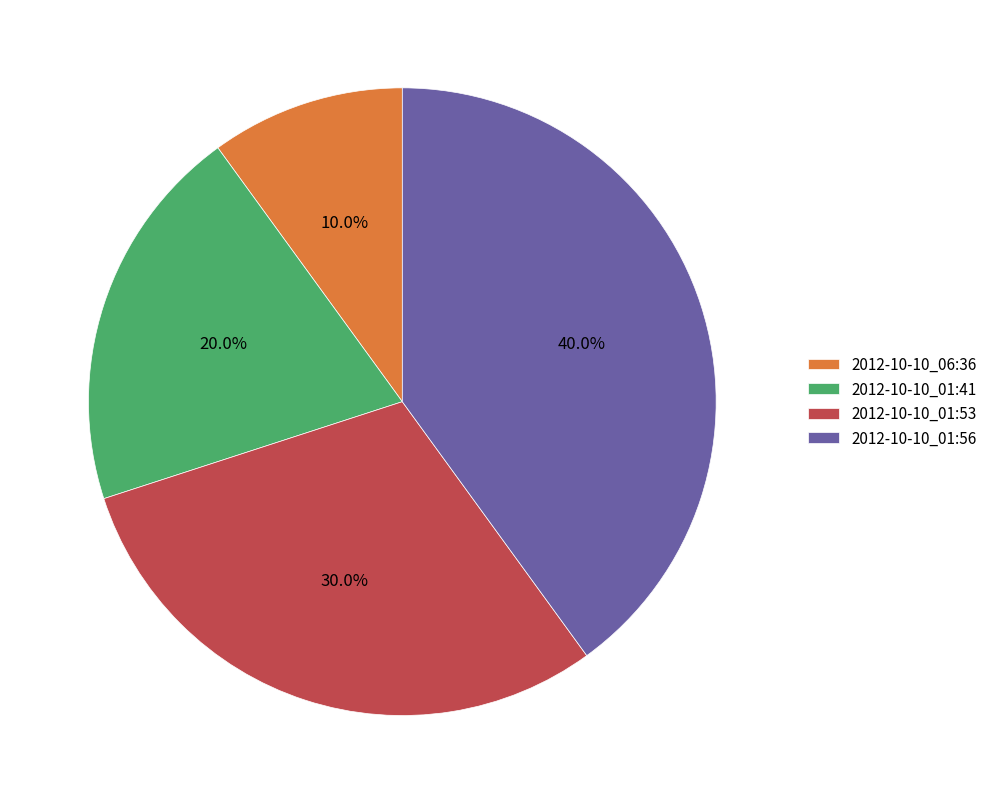

To the nearest percent, what is the difference between the 2012-10-10_01:41 and 2012-10-10_01:56 slice percentages?

20%